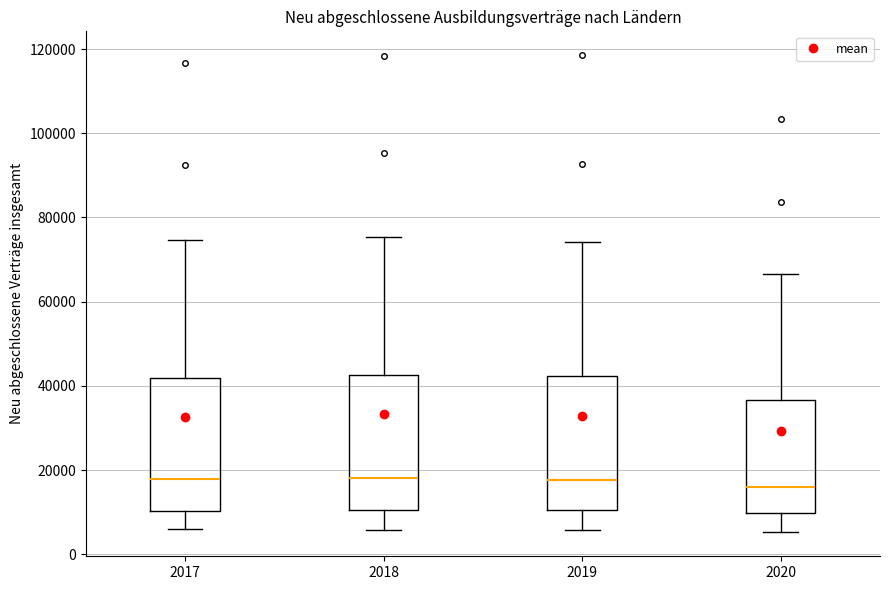

Reading left to right, read every box against the y-axis: the position of its median line, the range the box covers, and the ends of its whiskers. The values are not printed on the chart, so give them approximately, as read against the axis.

2017: median 18000, box 10000 to 42000, whiskers 6000 to 74000
2018: median 18000, box 10000 to 42000, whiskers 6000 to 76000
2019: median 18000, box 10000 to 42000, whiskers 6000 to 74000
2020: median 16000, box 10000 to 36000, whiskers 6000 to 66000